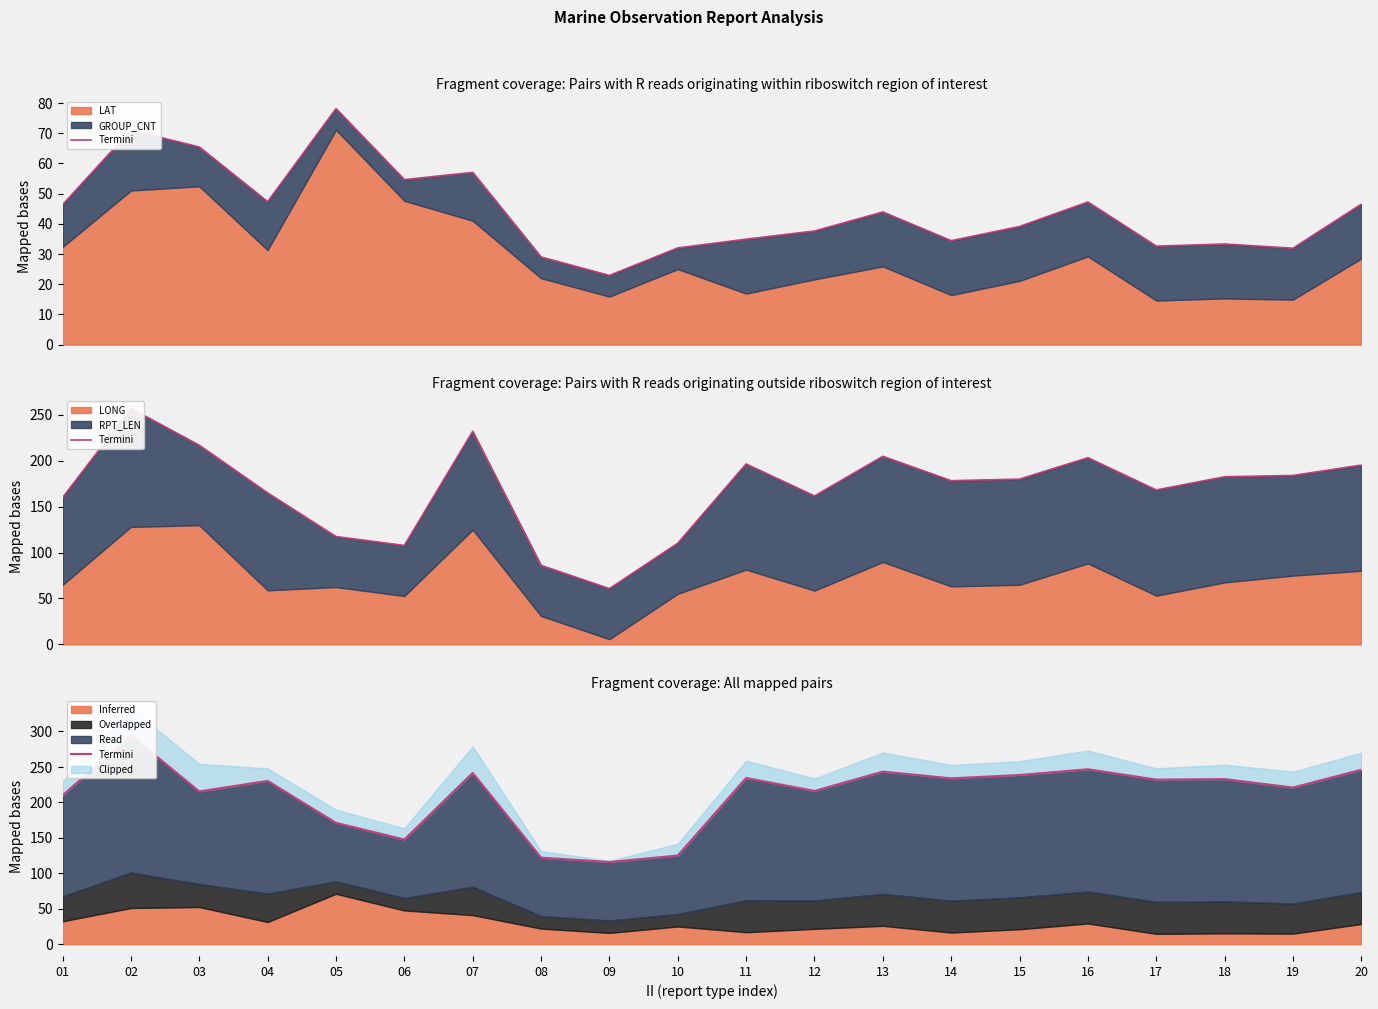

Is it true that the value at 02 is 388.9?

False